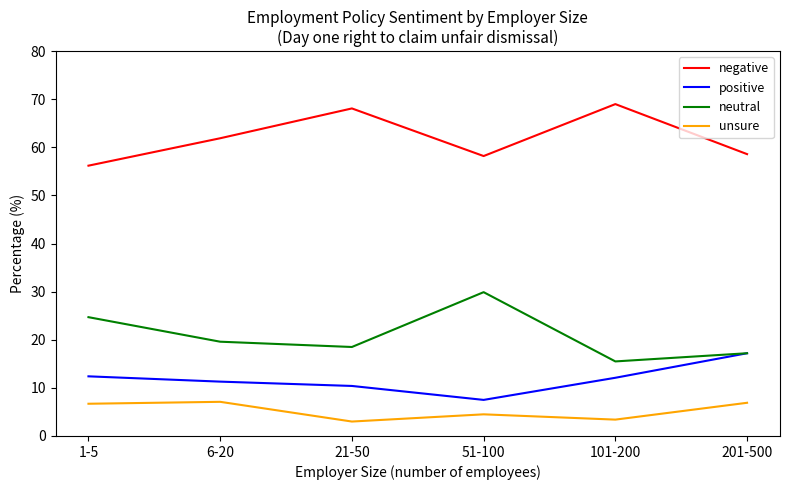

The value of unsure at 6-20 is 4.5. True or false?

False